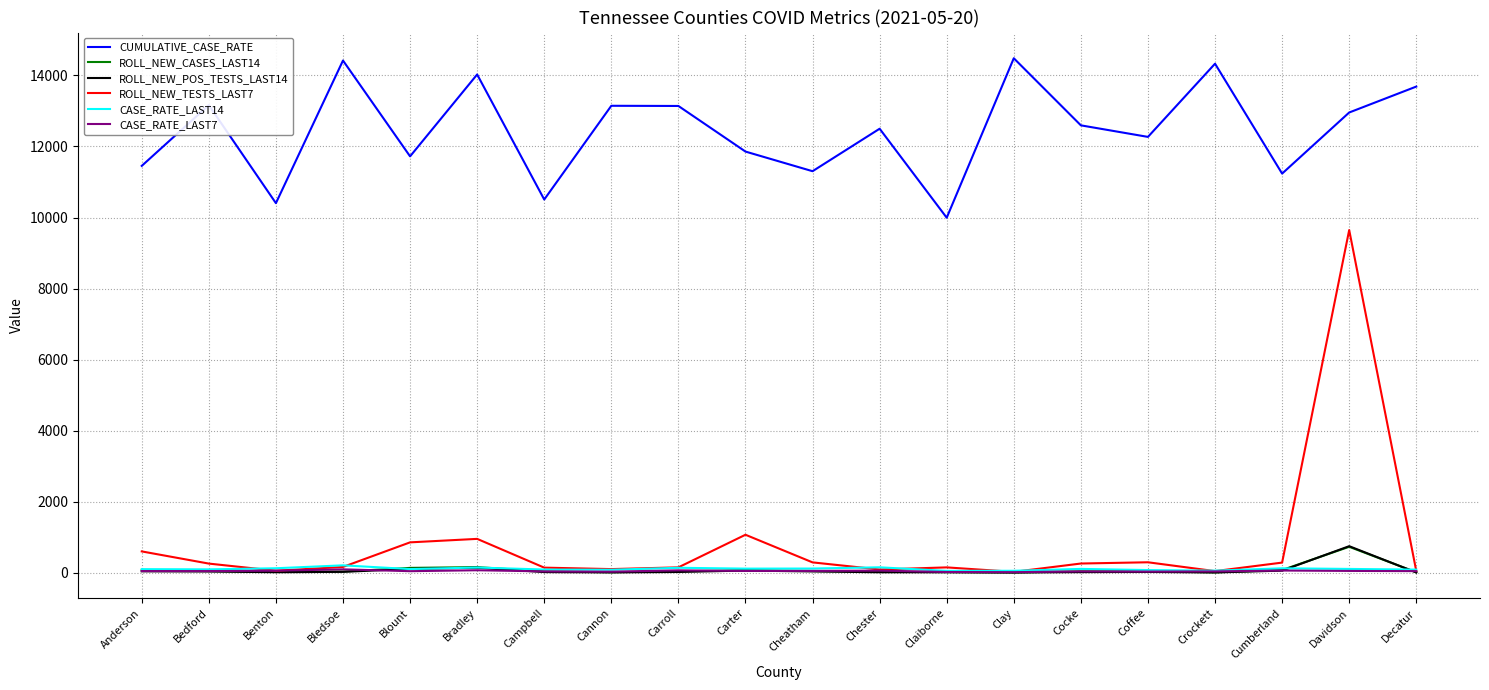

Is the value of ROLL_NEW_CASES_LAST14 at Benton greater than the value of CUMULATIVE_CASE_RATE at Carroll?

No